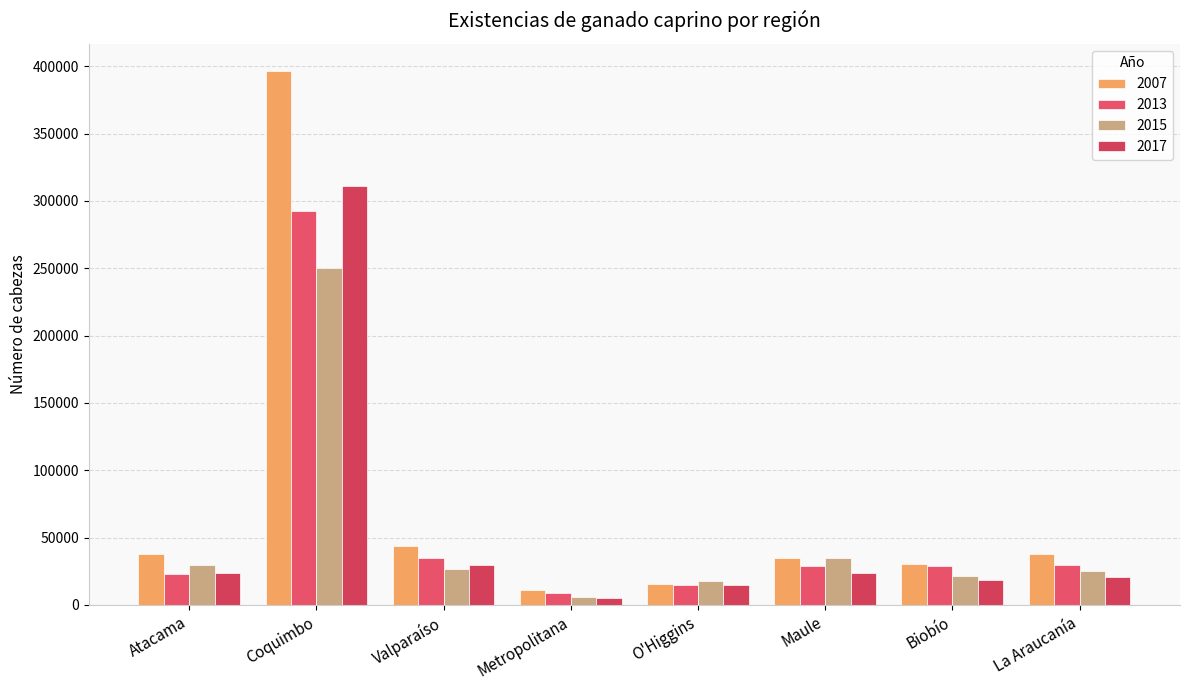

At which label does 2017 reach its minimum?

Metropolitana